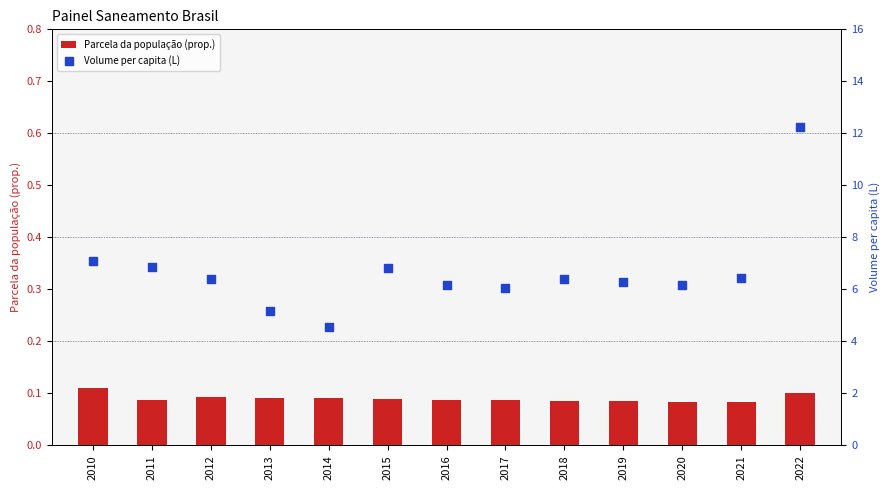

What is the total value across all series at 2019?

6.4